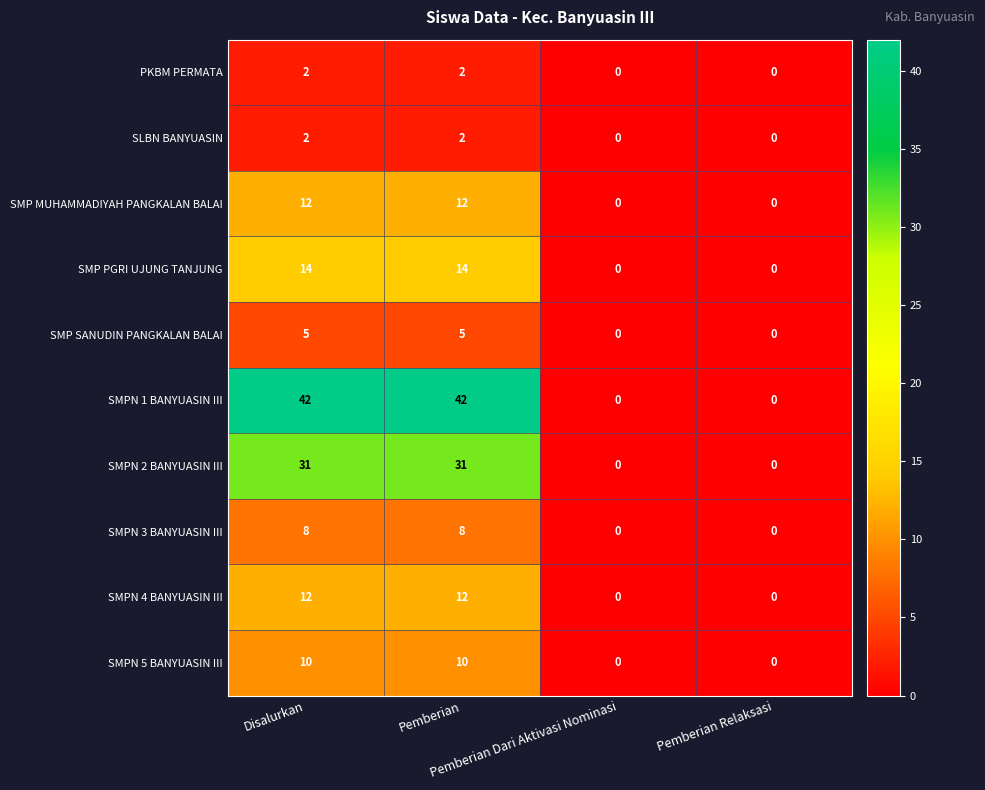

What is the difference between the maximum and second lowest values in the SMPN 2 BANYUASIN III series?

31